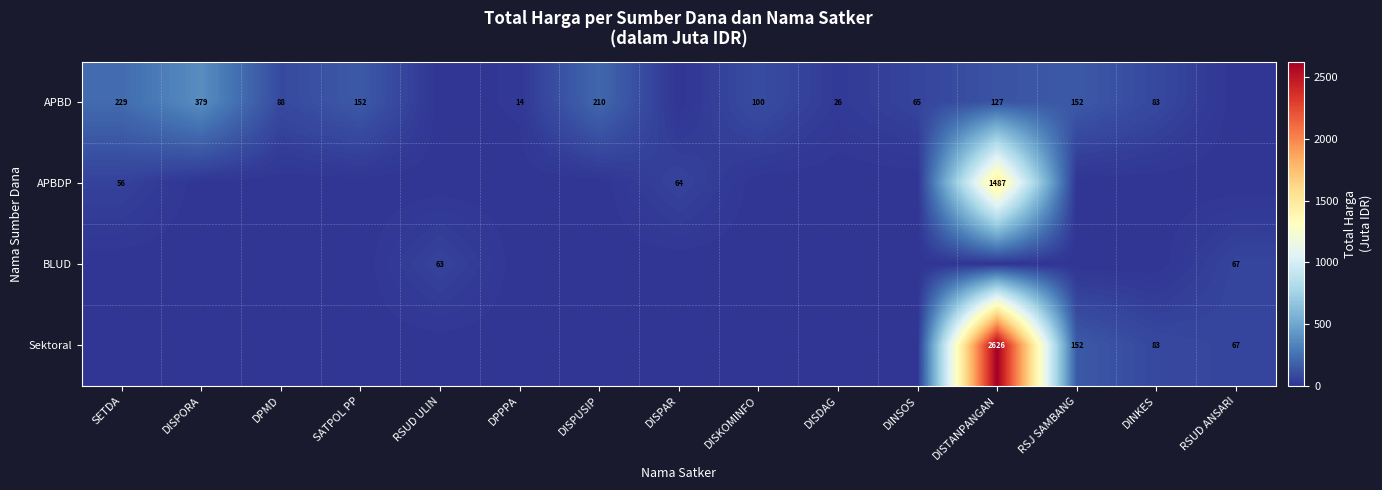

The Sektoral series shows 209 at RSJ SAMBANG. True or false?

False